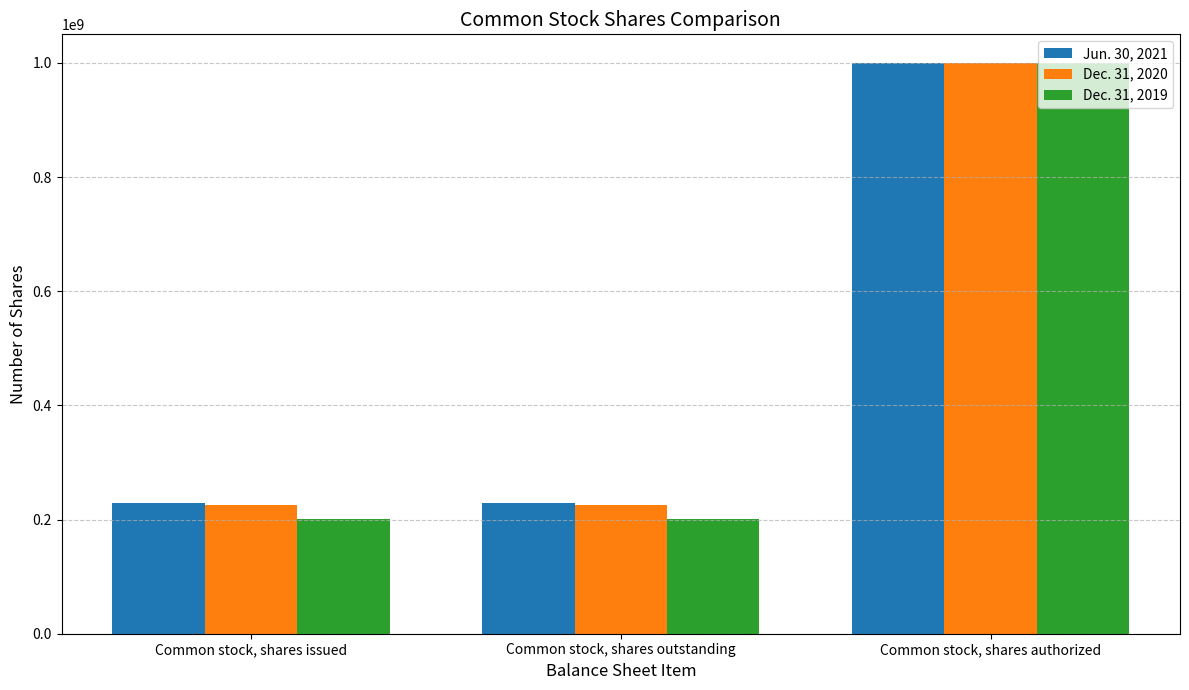

At which category is the sum across all series the highest?

Common stock, shares authorized